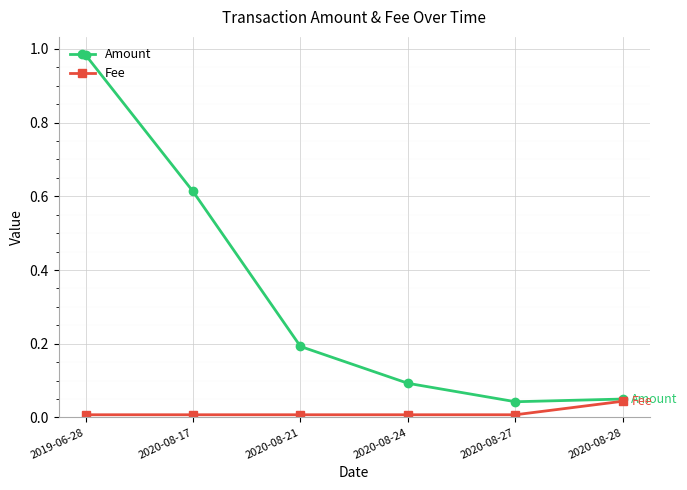

How many data points does each series have?

6